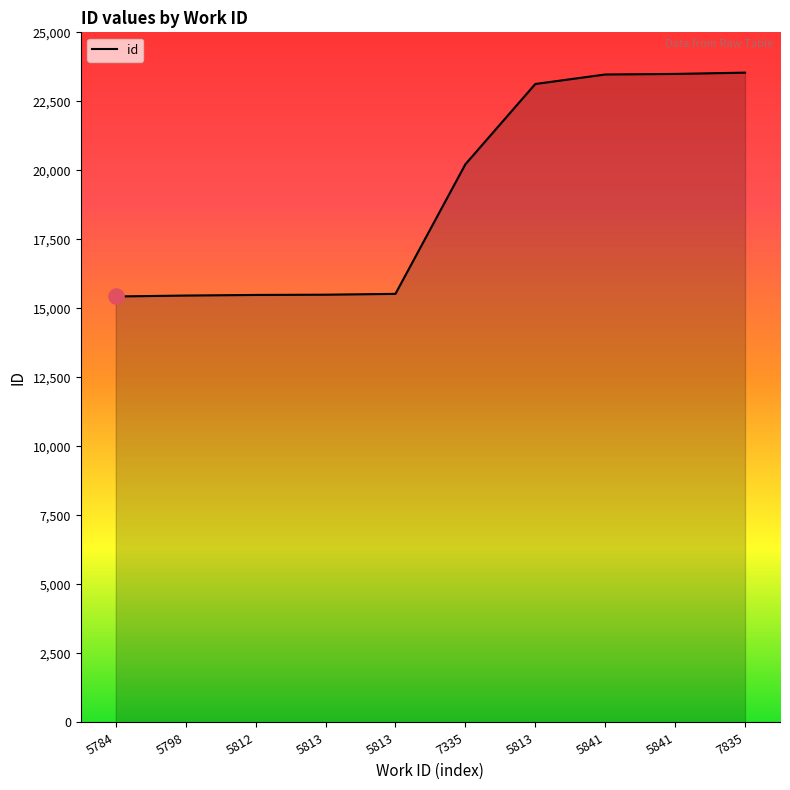

Between 5841 and 7835, which is larger?

7835